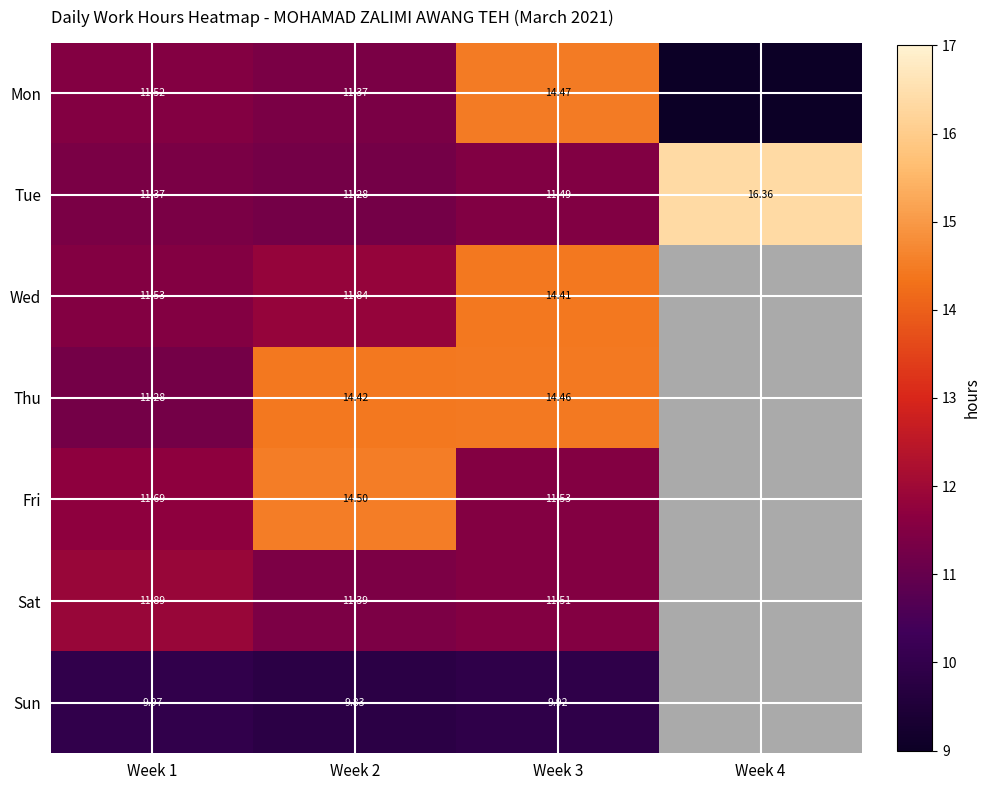

How many data points does each series have?

4